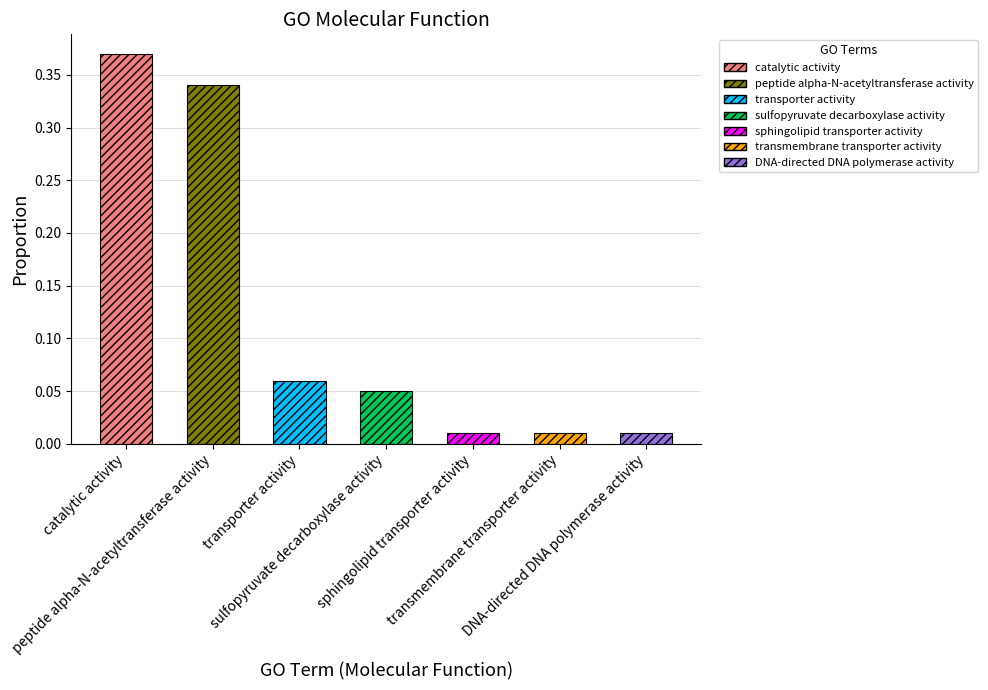

What is the average value?

0.1